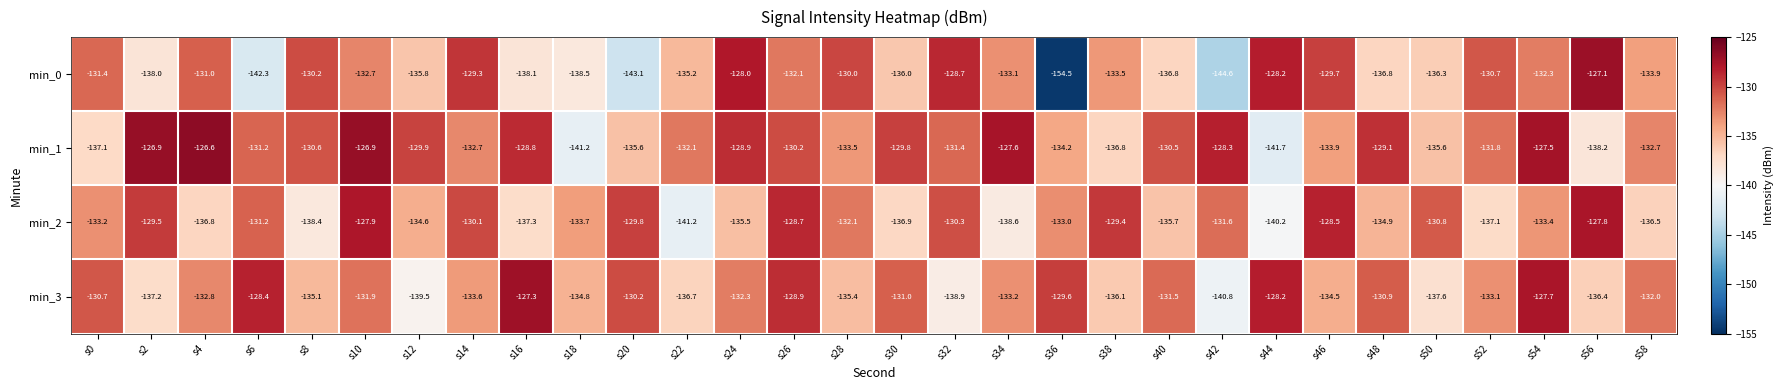

What is the difference between the min_3 values at s16 and s48?

3.6